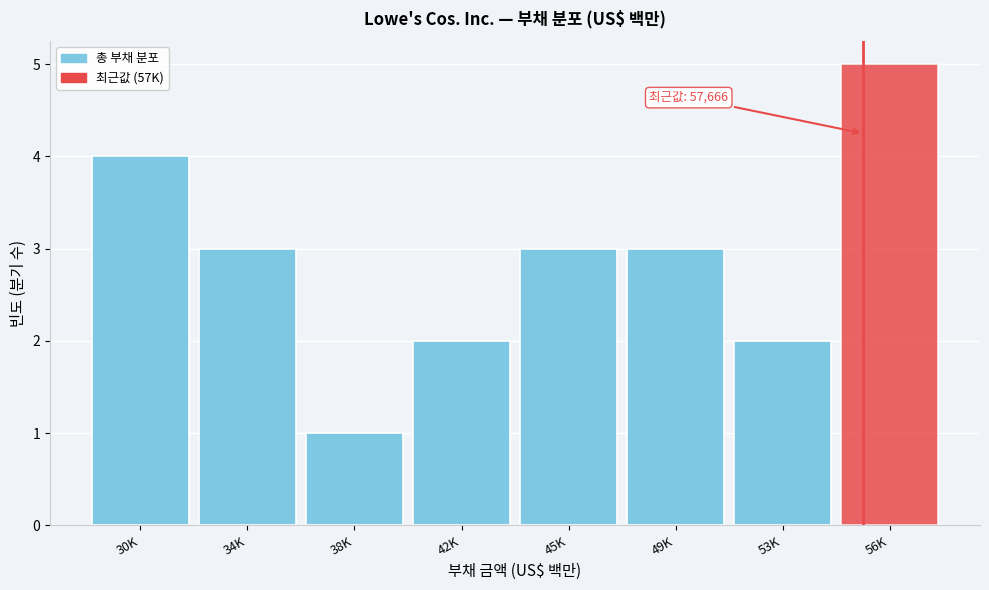

Reading right to left, what are all the values shown in this chart?

5	2	3	3	2	1	3	4